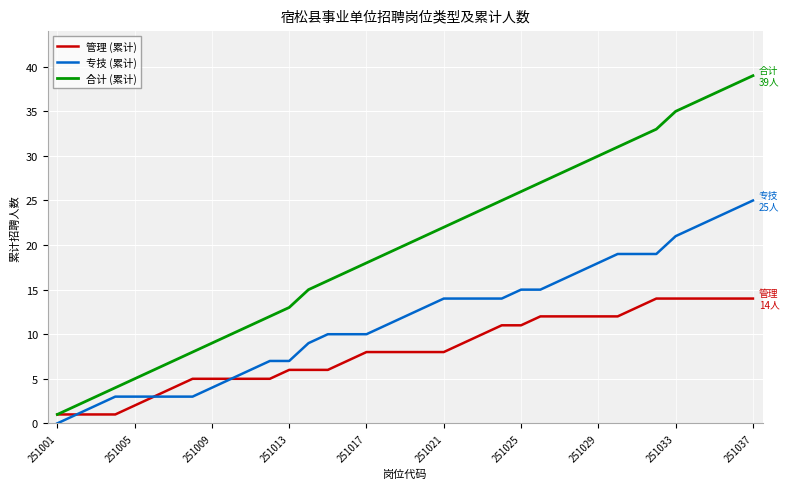

True or false: 合计 (累计) and 专技 (累计) intersect in this chart.

False